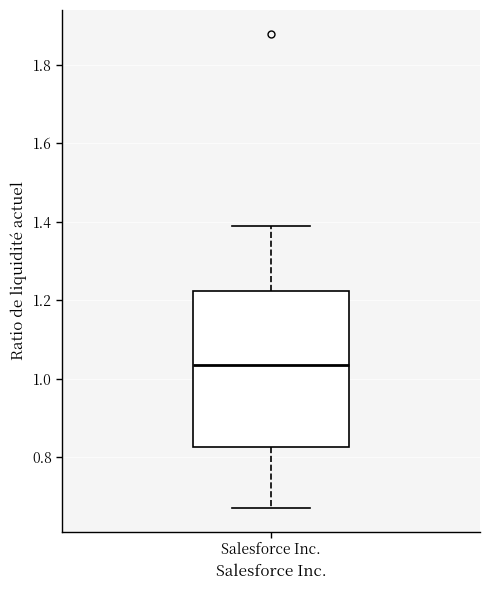

Read this box plot against the y-axis: the position of the median line, the range covered by the box, and the ends of both whiskers. The values are not printed on the chart, so give them approximately, as read against the axis.

median 1.04, box 0.82 to 1.22, whiskers 0.68 to 1.40